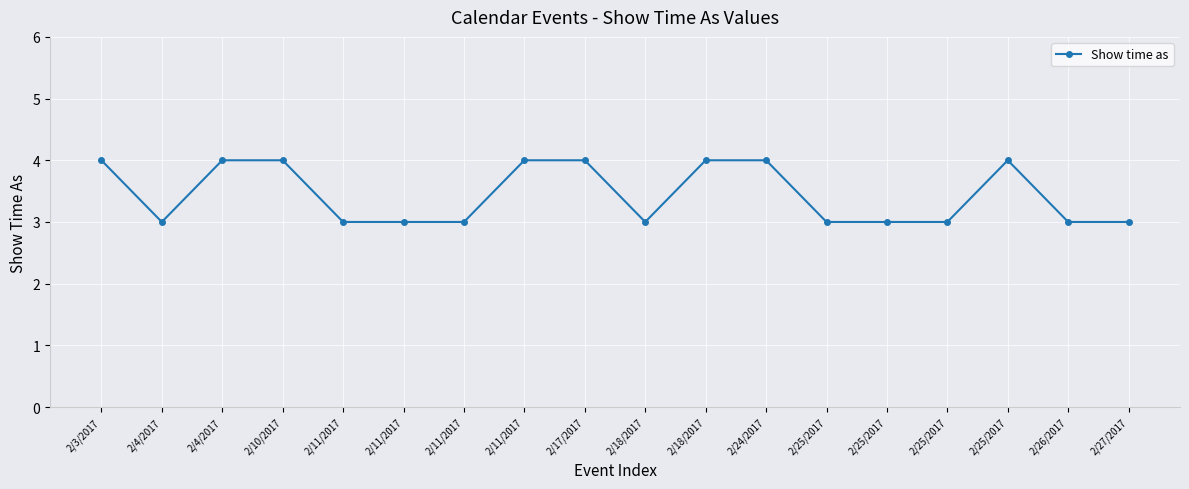

Reading right to left, what are all the values shown in this chart?

2/27/2017=3	2/26/2017=3	2/25/2017=4	2/25/2017=3	2/25/2017=3	2/25/2017=3	2/24/2017=4	2/18/2017=4	2/18/2017=3	2/17/2017=4	2/11/2017=4	2/11/2017=3	2/11/2017=3	2/11/2017=3	2/10/2017=4	2/4/2017=4	2/4/2017=3	2/3/2017=4